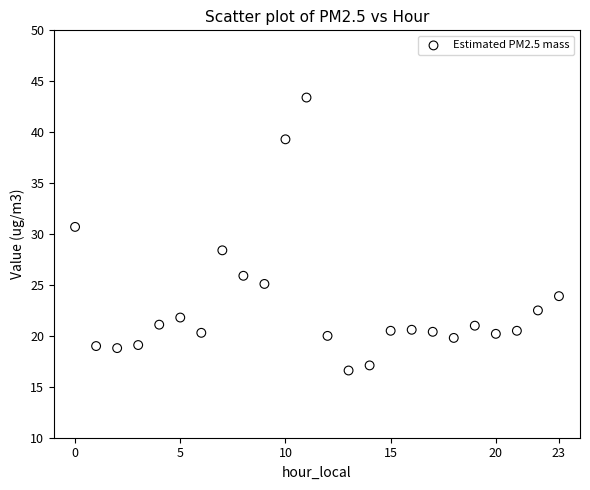

What is the range of Y values (max minus min)?

26.8